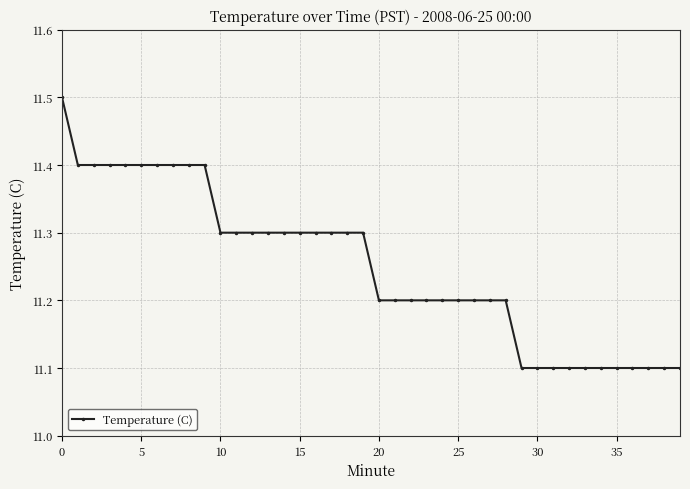

Count the values in the range 11 to 12.

40